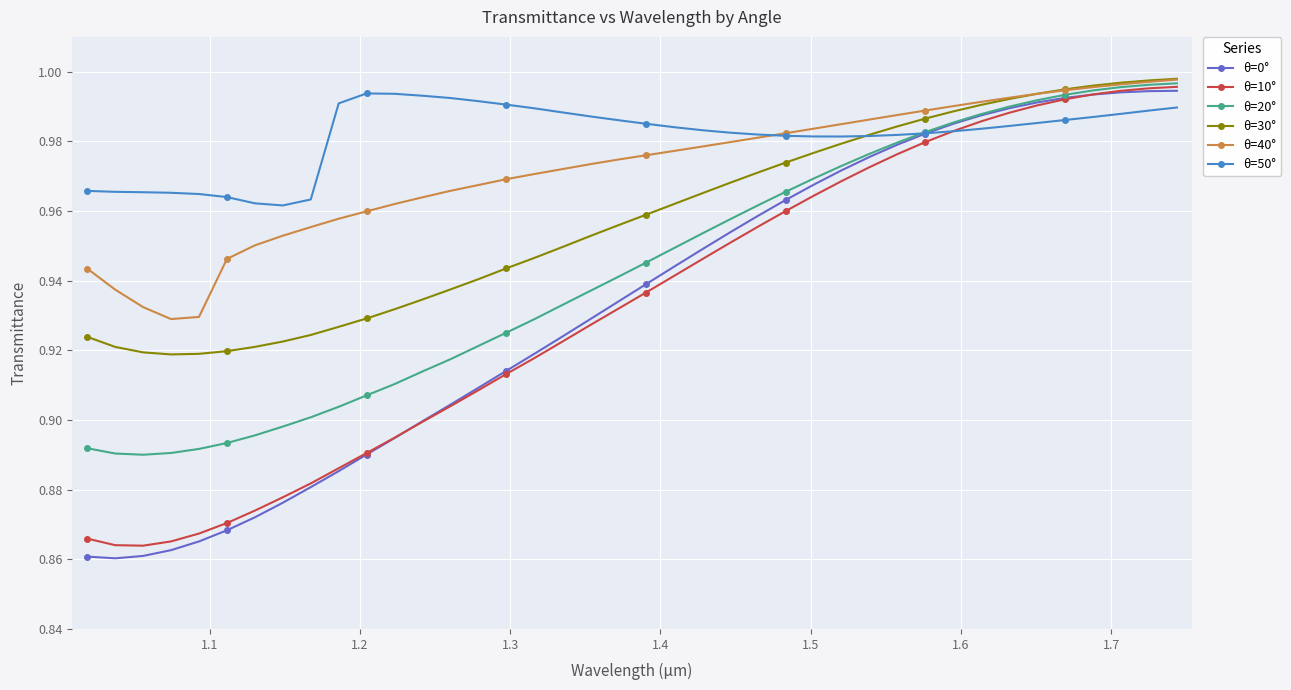

Which series has the largest range (max minus min)?

θ=0°